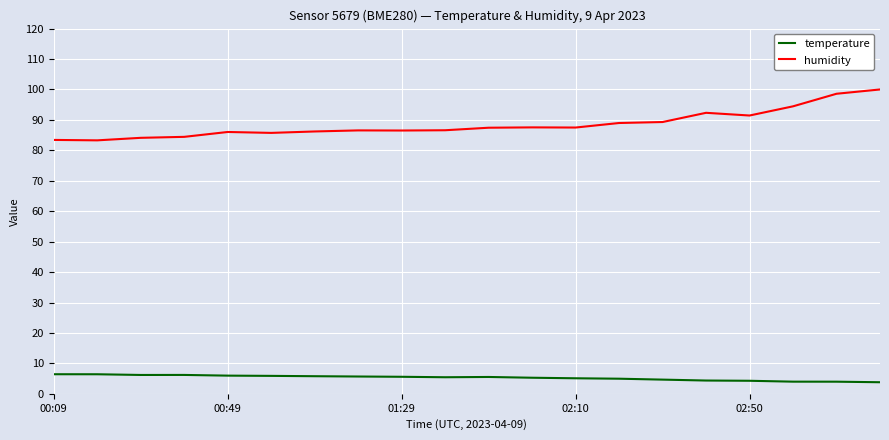

True or false: temperature and humidity cross at least once.

False